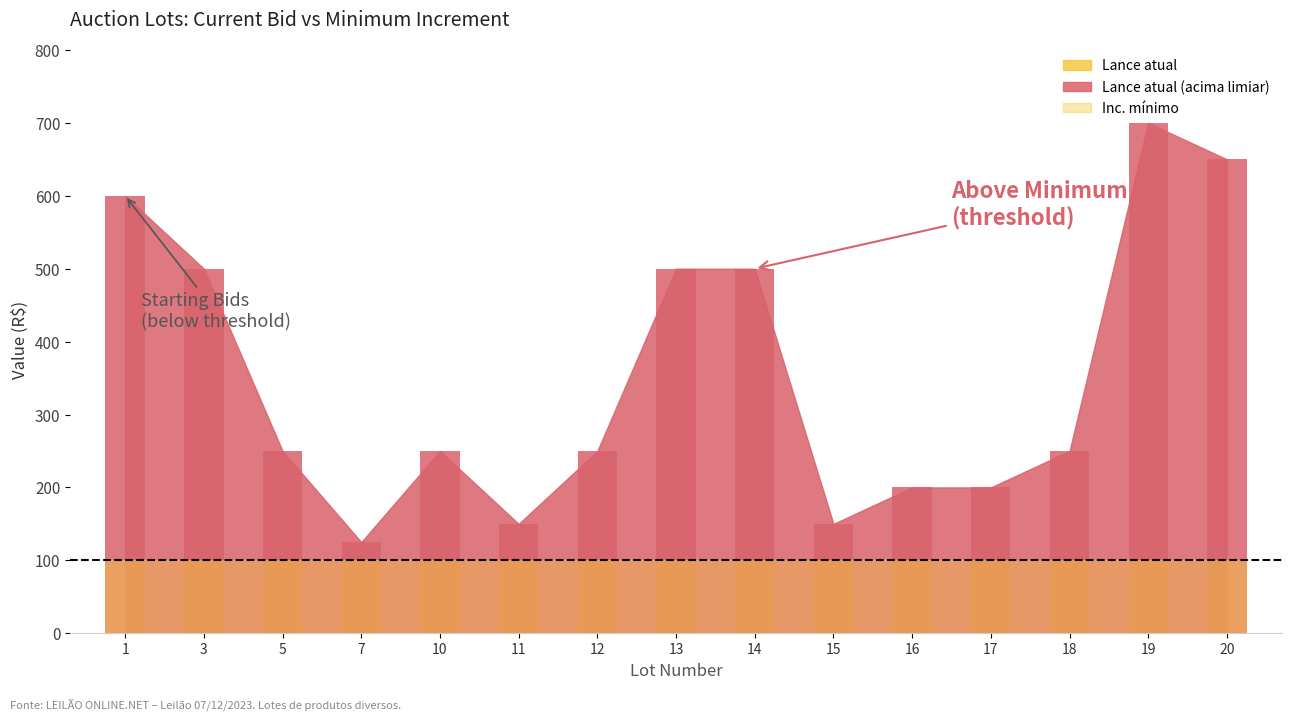

Which series changed the most between 14 and 15?

Lance atual